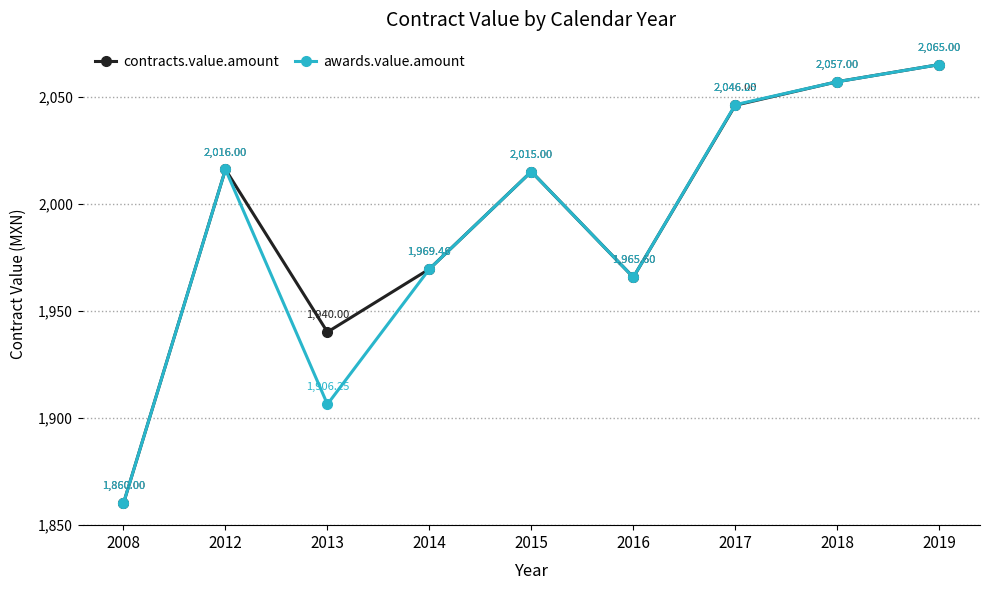

What is the value of the awards.value.amount point at the 8th from the left?

2057.0